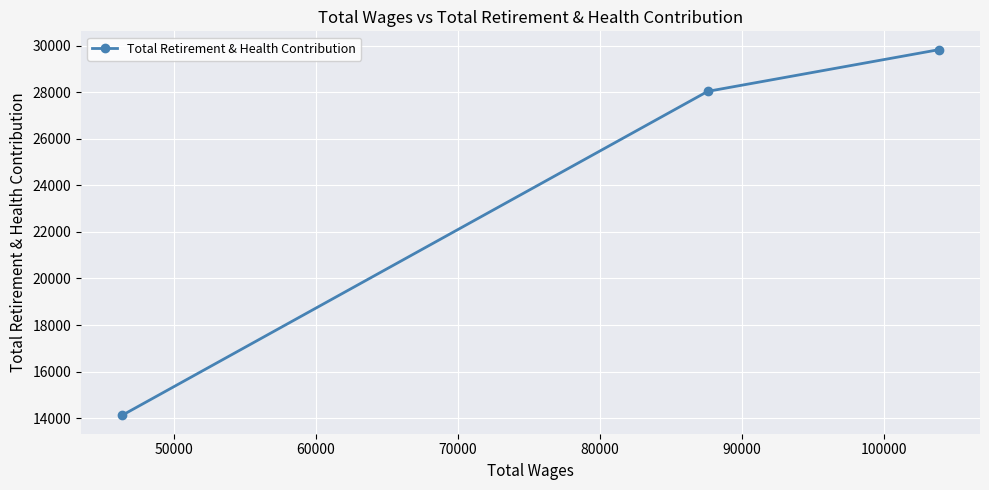

Count the number of categories in the chart.

3